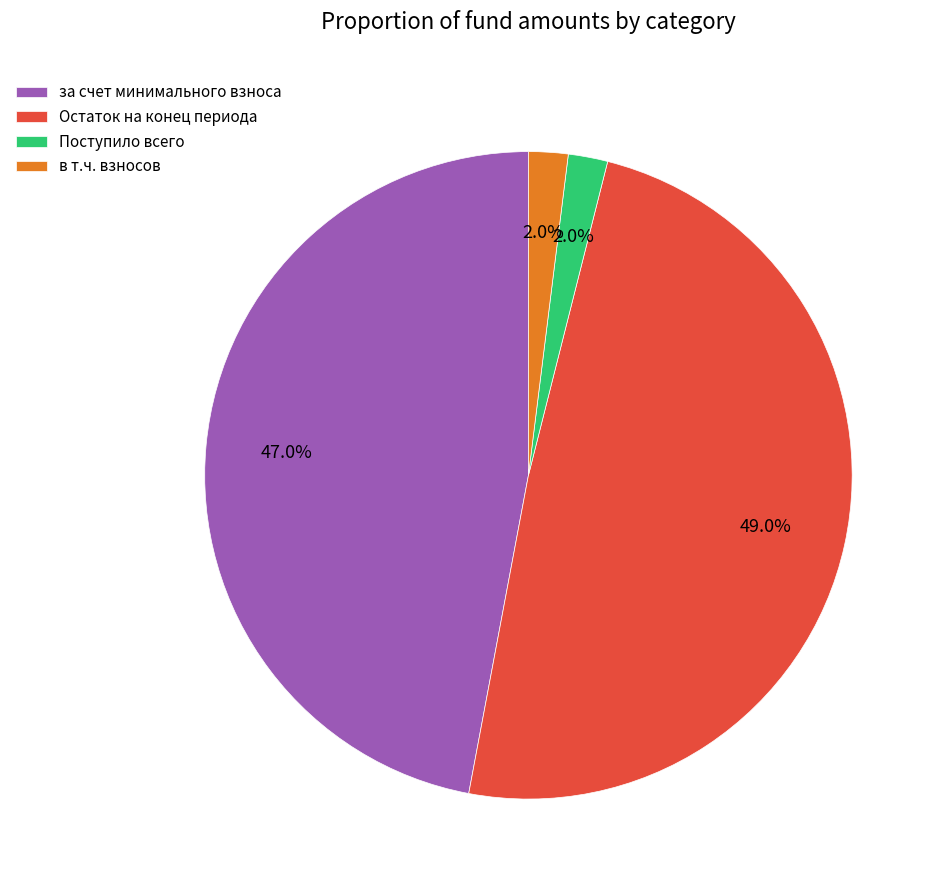

Between Поступило всего and Остаток на конец периода, which is larger?

Остаток на конец периода